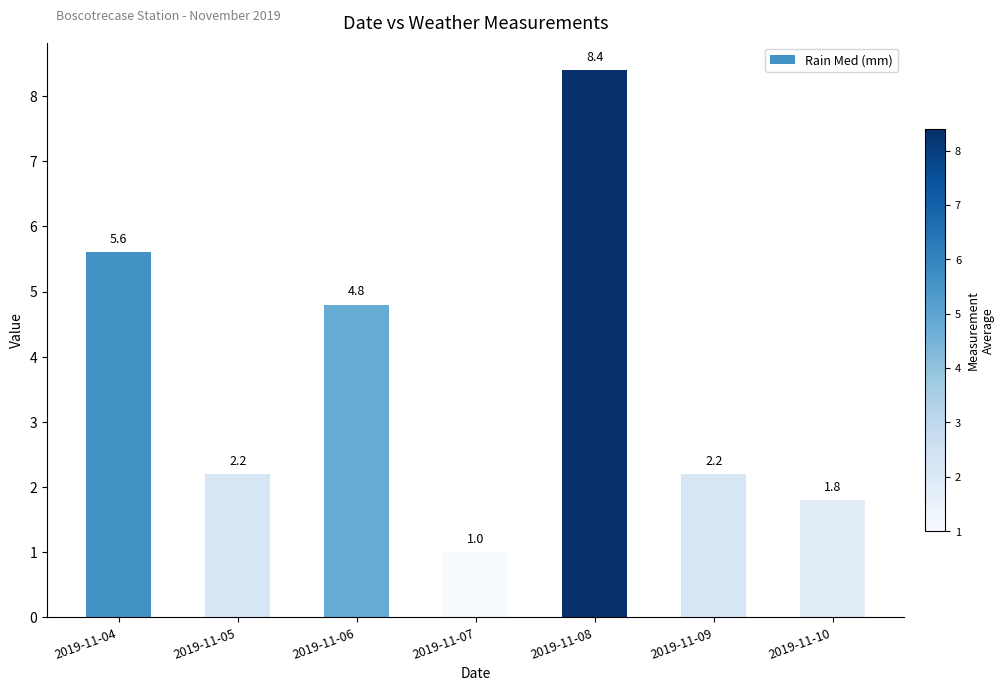

Are the bars horizontal?

No